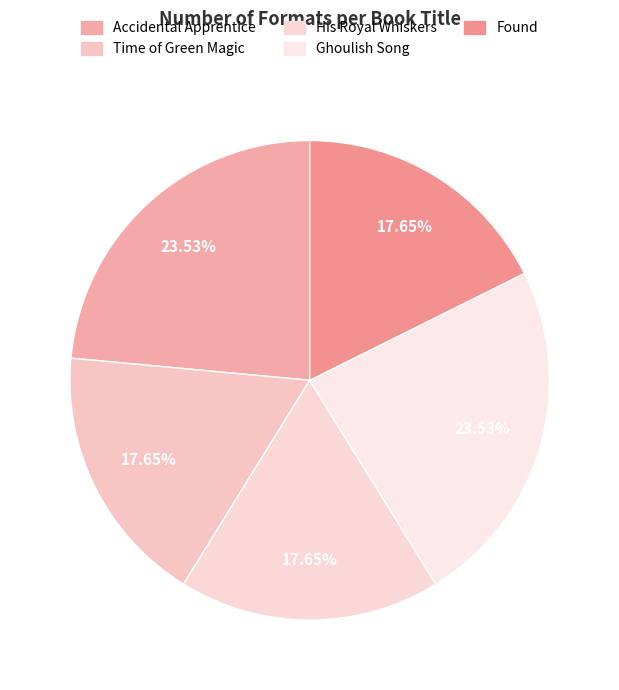

To the nearest percent, what portion does Time of Green Magic represent?

18%